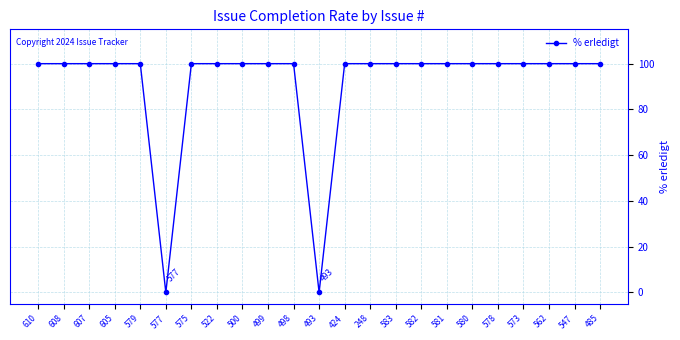

True or false: the data shows 50 at 577.

False